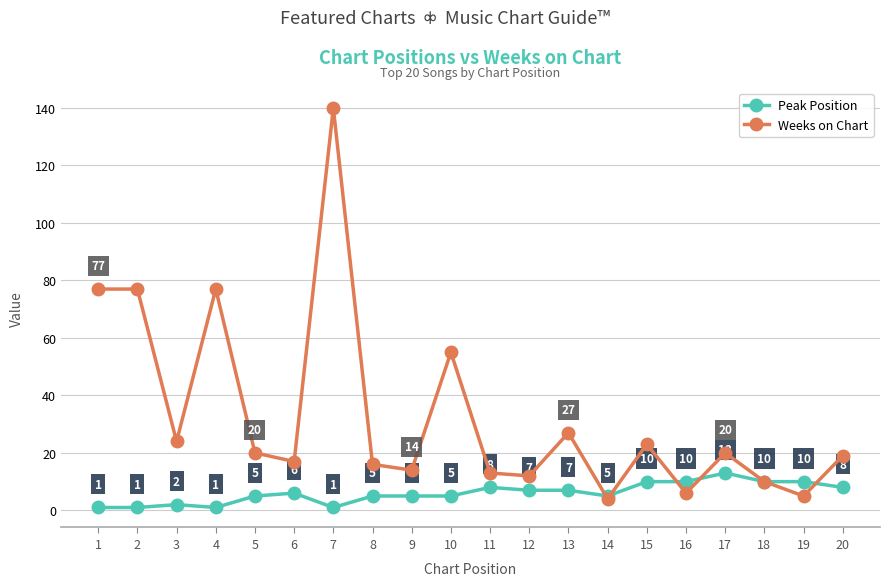

True or false: Weeks on Chart has a value of 20 at 5.

True